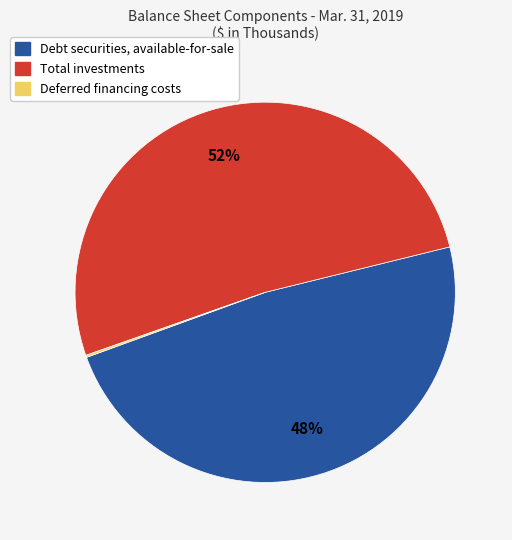

What percentage is the Debt securities, available-for-sale slice, to the nearest percent?

48%